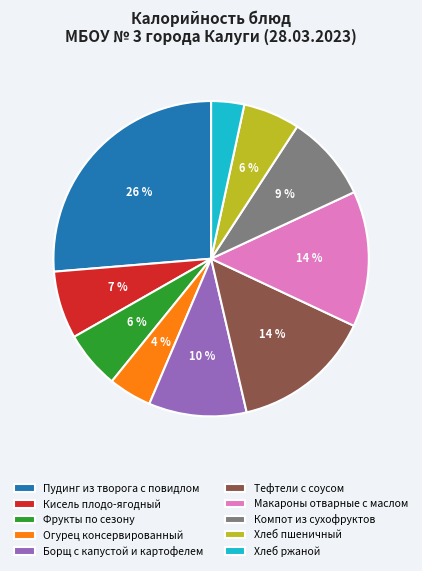

Is there any slice that represents more than half of the pie?

No